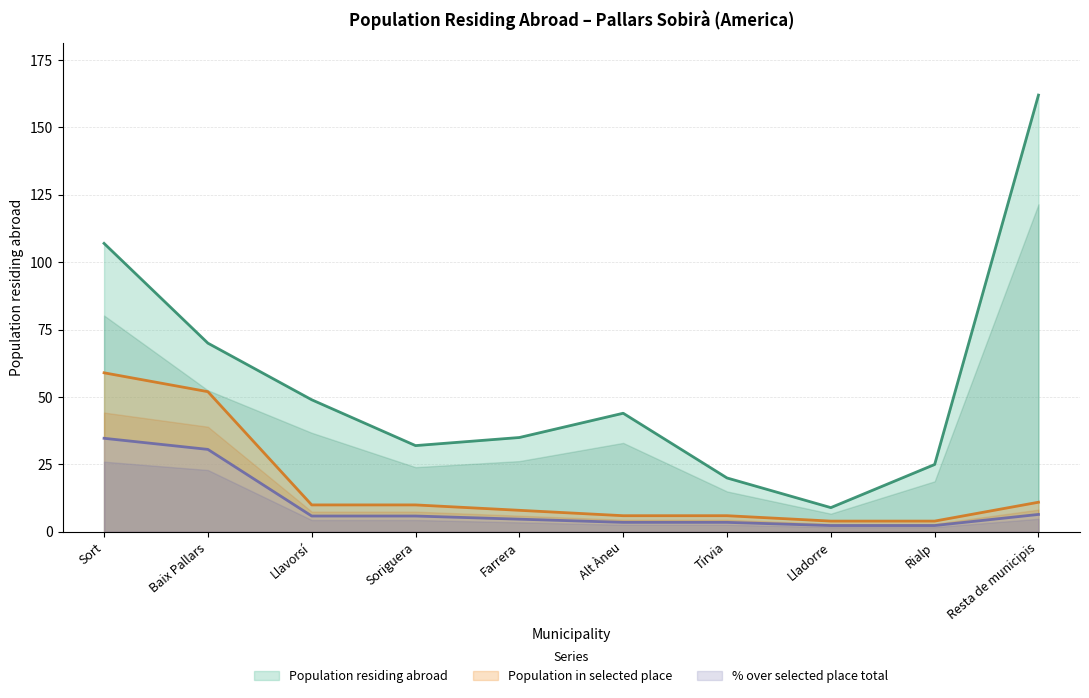

At which category is the sum across all series the highest?

Sort